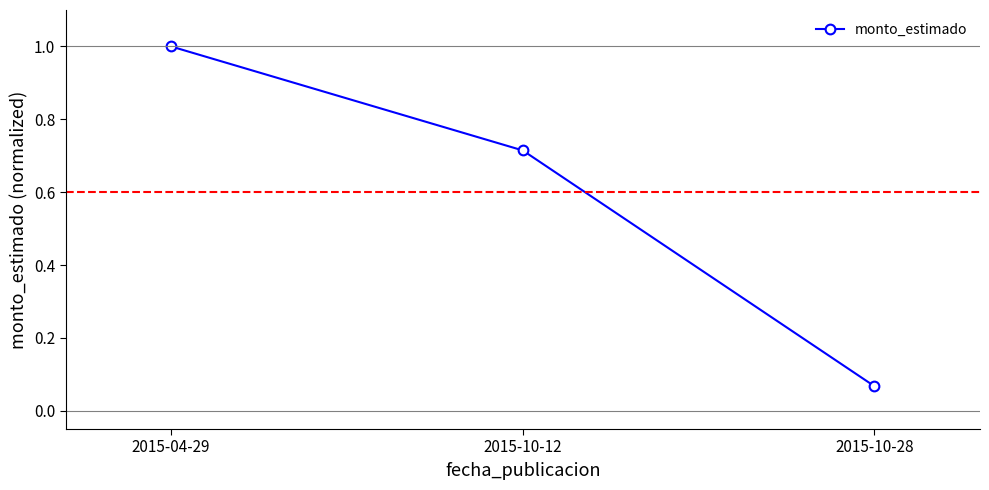

What is the value of the 1st point from the left?

1.0